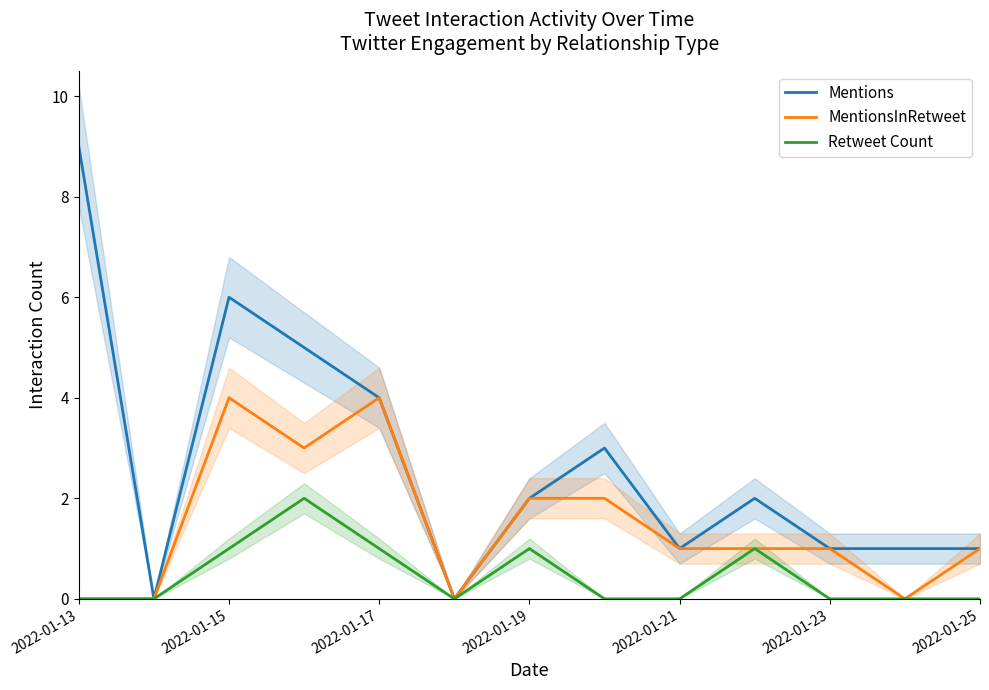

The value of Mentions at 9 is 2. True or false?

True